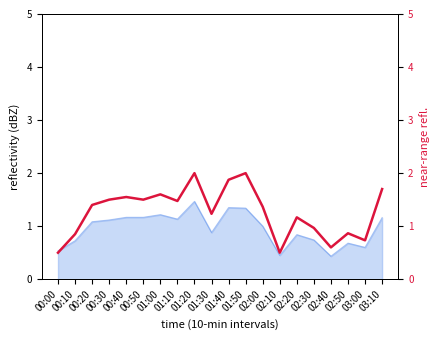

How many lines are shown in the chart?

1